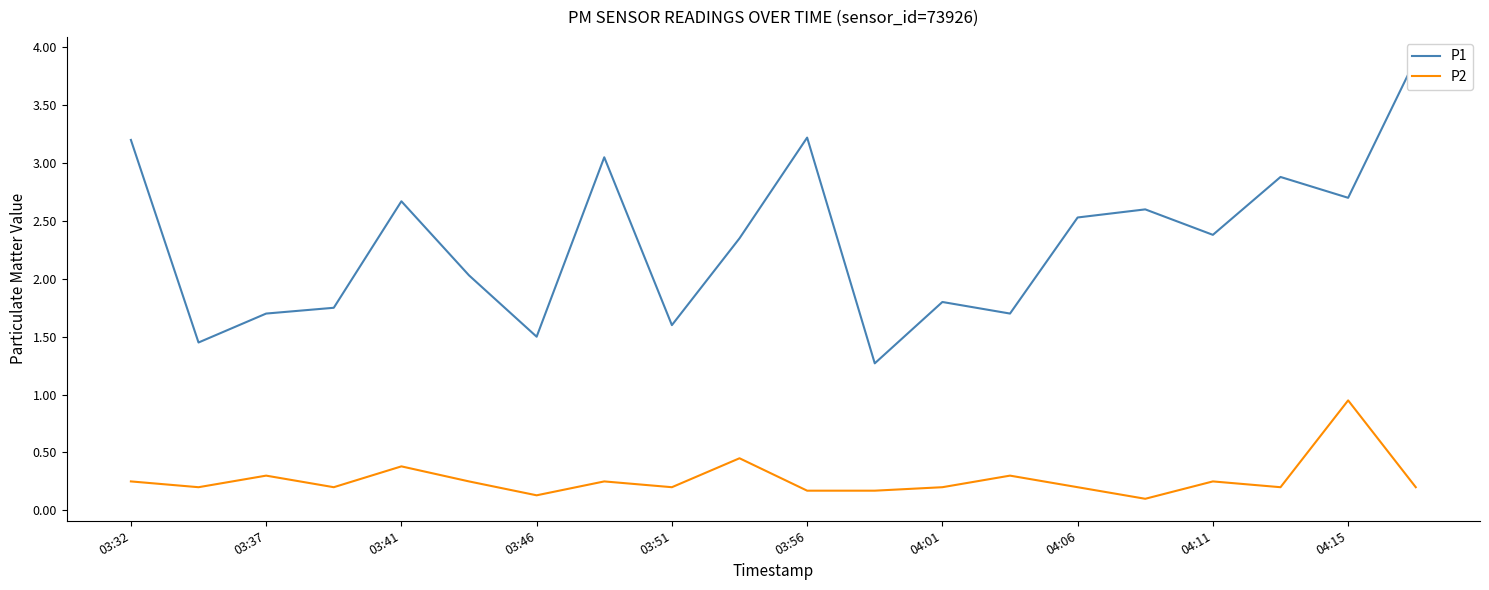

Which category has the highest value in the P2 series?

04:15